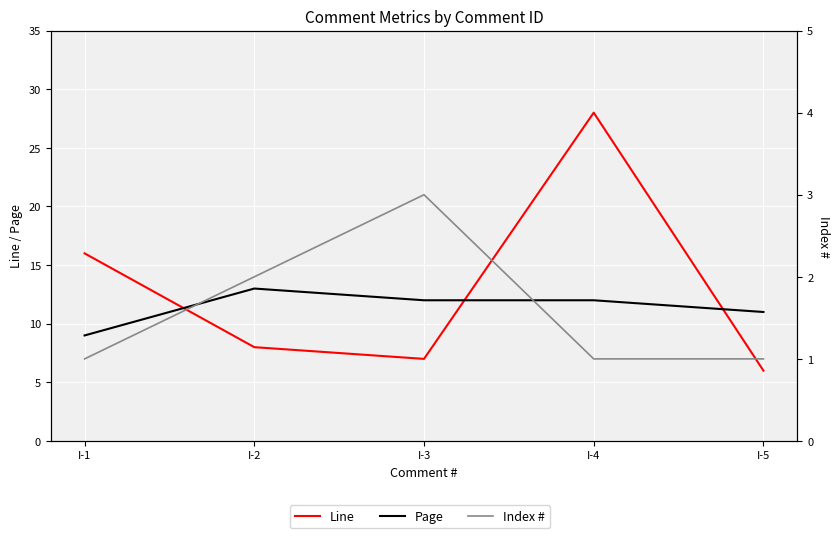

Rank the series by their maximum value, from highest to lowest.

Line, Page, Index #